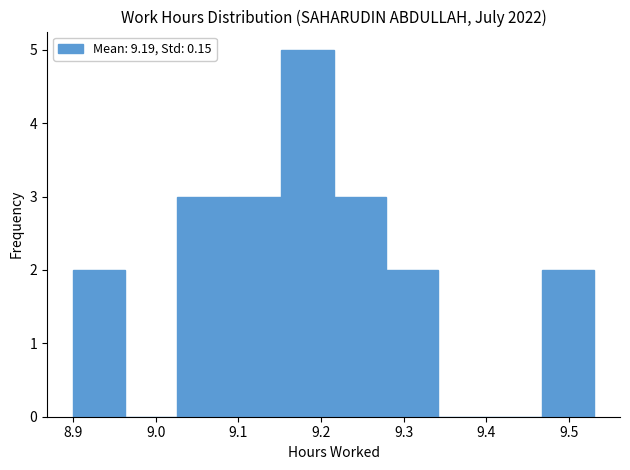

Which range on the x-axis has the tallest bar?

9.152 to 9.215